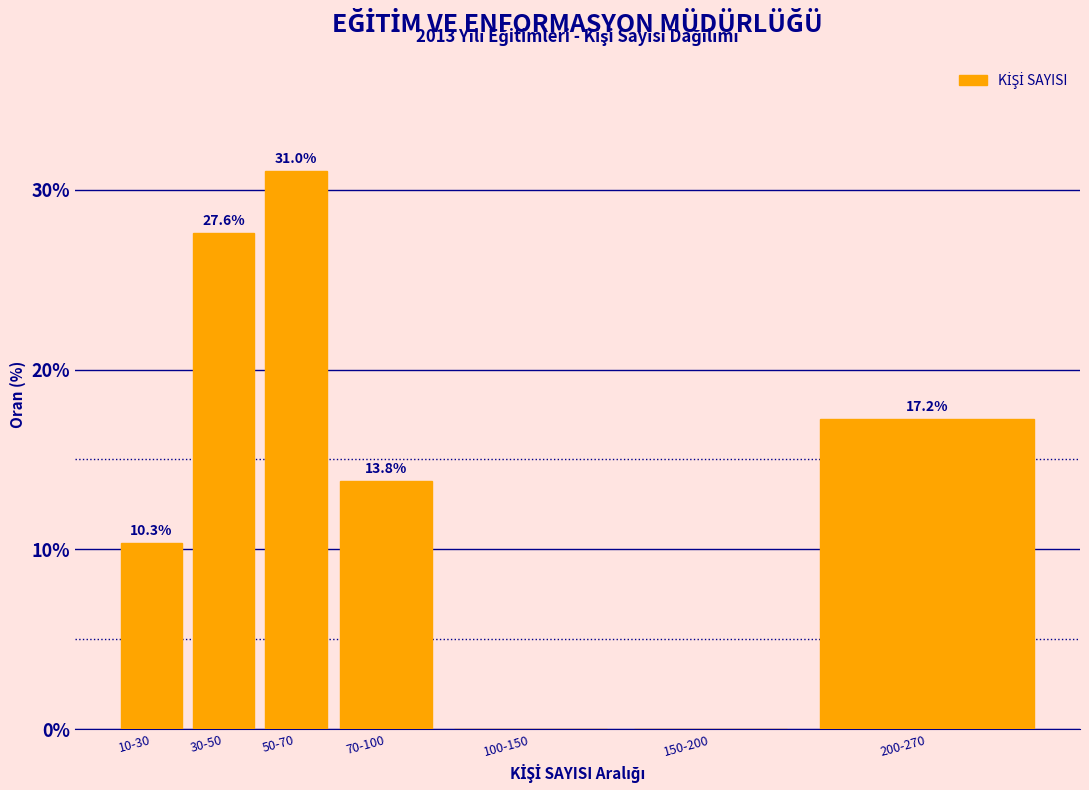

Reading left to right, what are all the values shown in this chart?

10-30=10.3	30-50=27.6	50-70=31.0	70-100=13.8	100-150=0.0	150-200=0.0	200-270=17.2